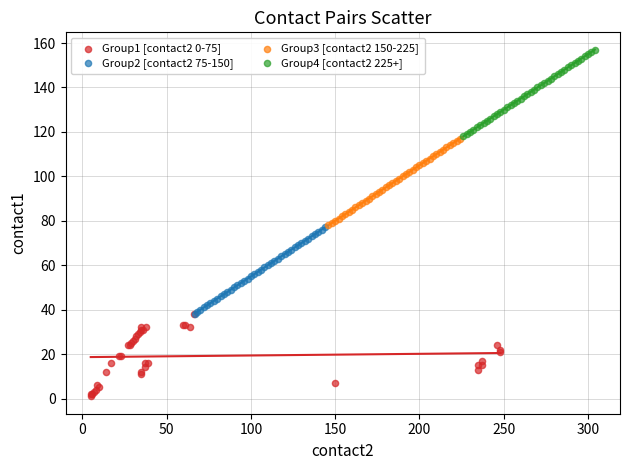

Which series contains the highest Y value?

Group4 [contact2 225+]